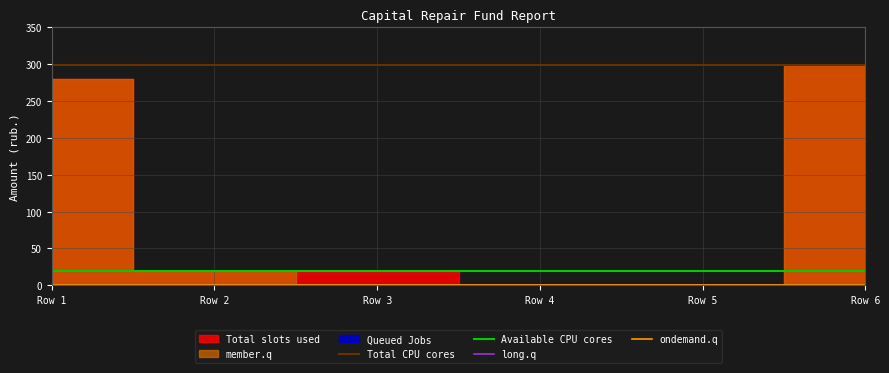

What is the total value across all series at Row 2?

317.1